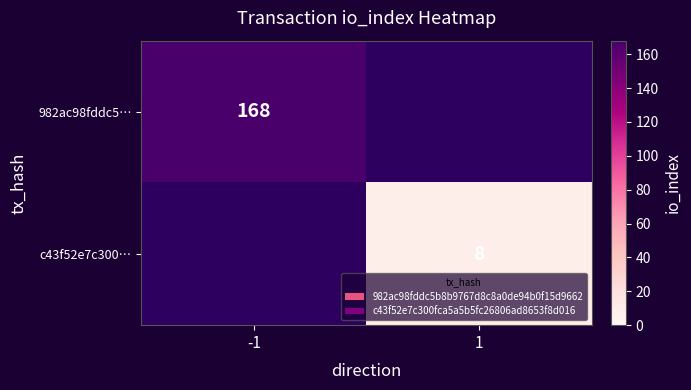

The 982ac98fddc5… series shows 168 at -1. True or false?

True